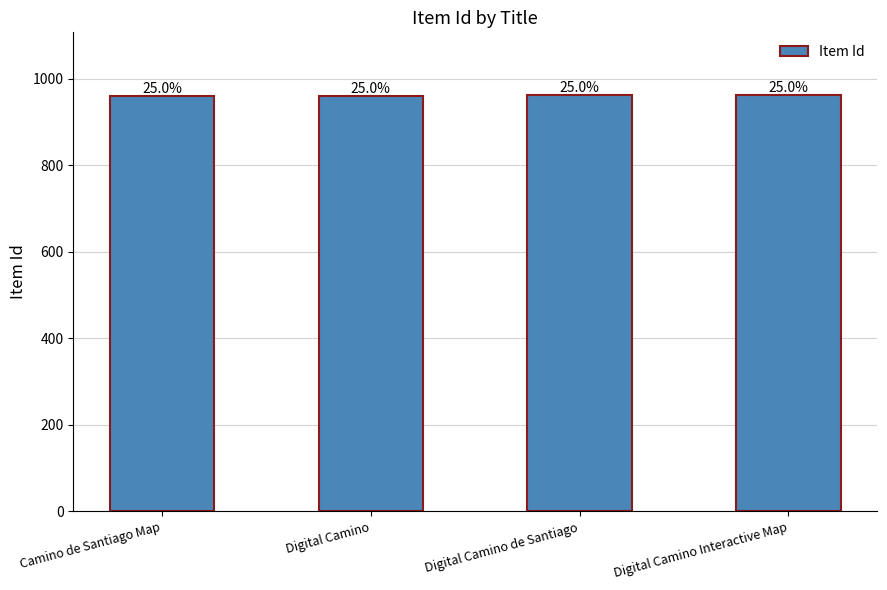

Rank the categories by value from highest to lowest.

Digital Camino Interactive Map, Digital Camino de Santiago, Digital Camino, Camino de Santiago Map